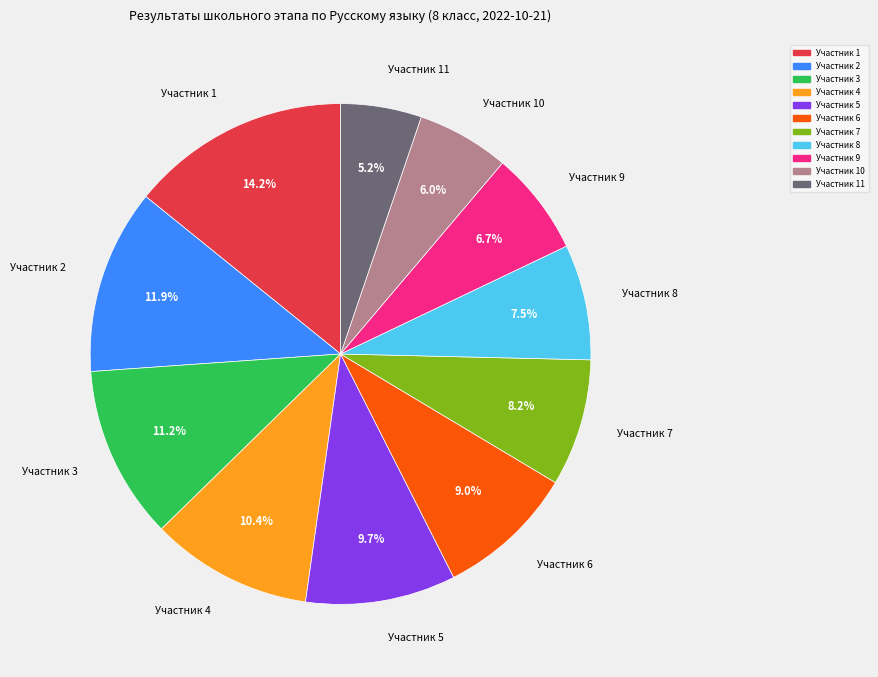

Is there a majority slice in this chart?

No